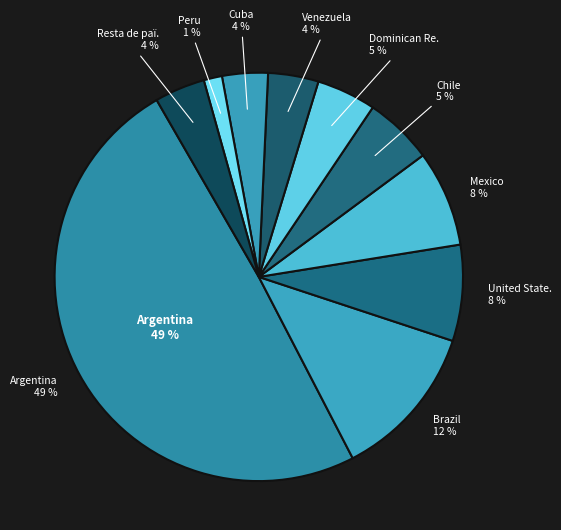

True or false: Dominican Republic accounts for 5% of the total.

True